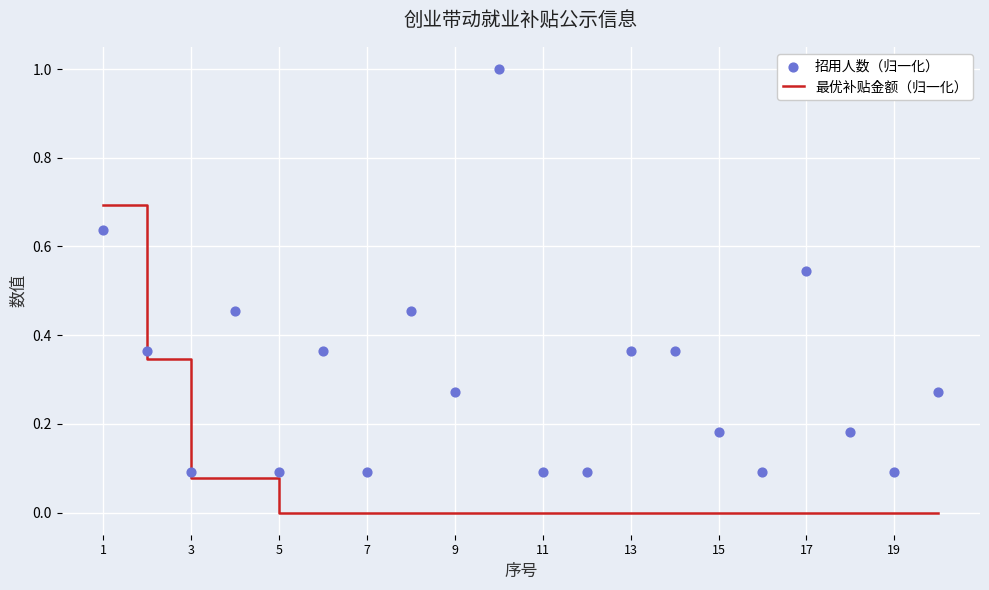

Which series contains the lowest Y value?

最优补贴金额（归一化）